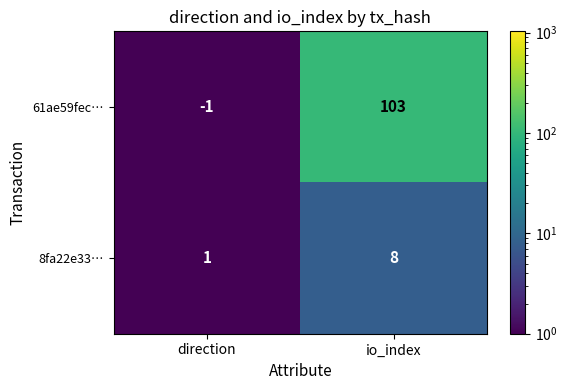

How many categories are shown in the chart?

2